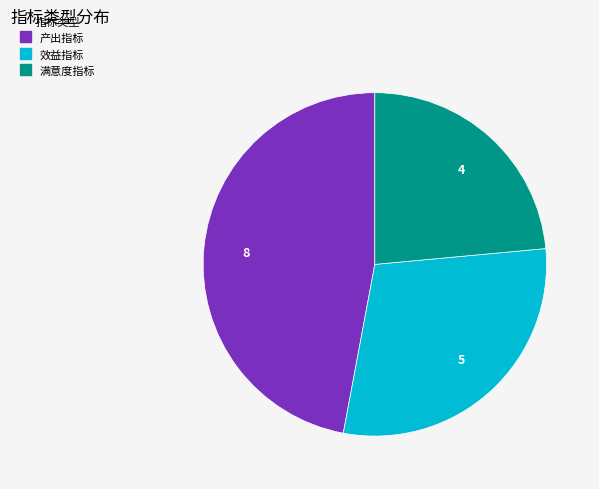

How many slices are in this pie chart?

3